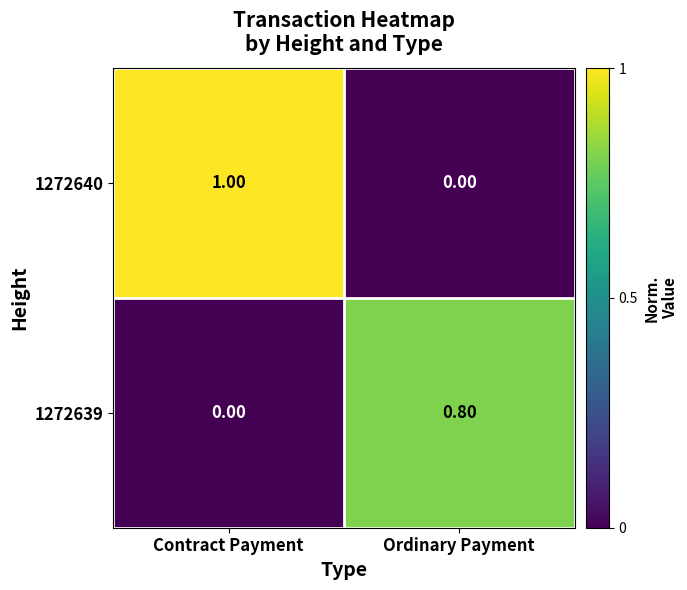

How many data points does each series have?

2